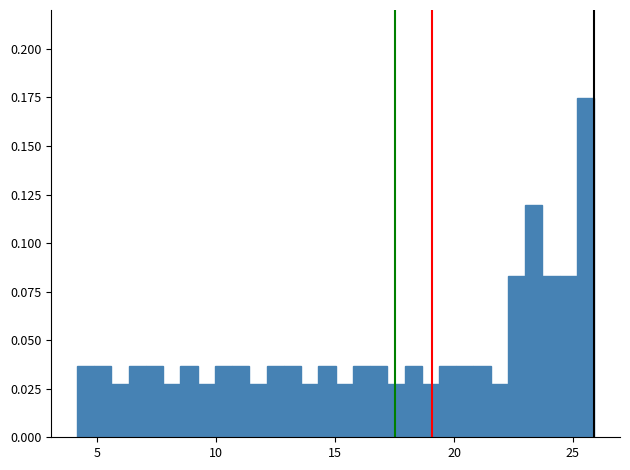

Around what value on the x-axis is the tallest bar? Give the approximate position of its centre, as read against the axis.

25.5